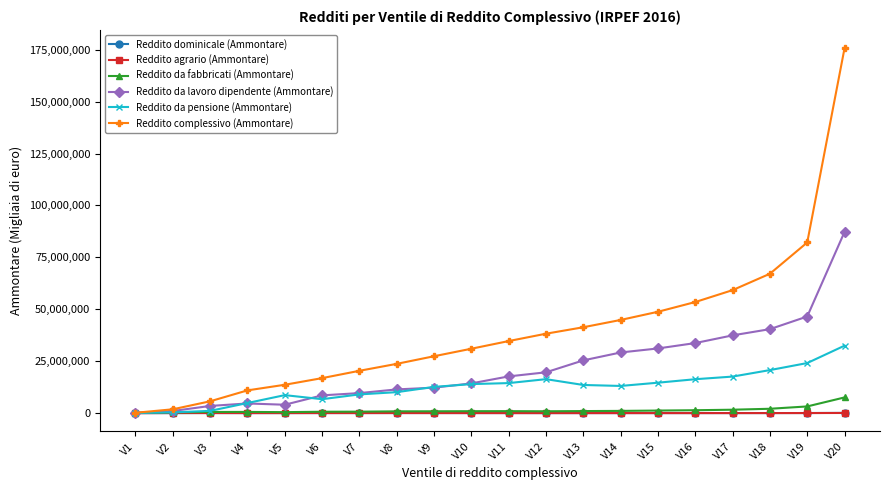

Where does the Reddito dominicale (Ammontare) series first go above 42199?

V3